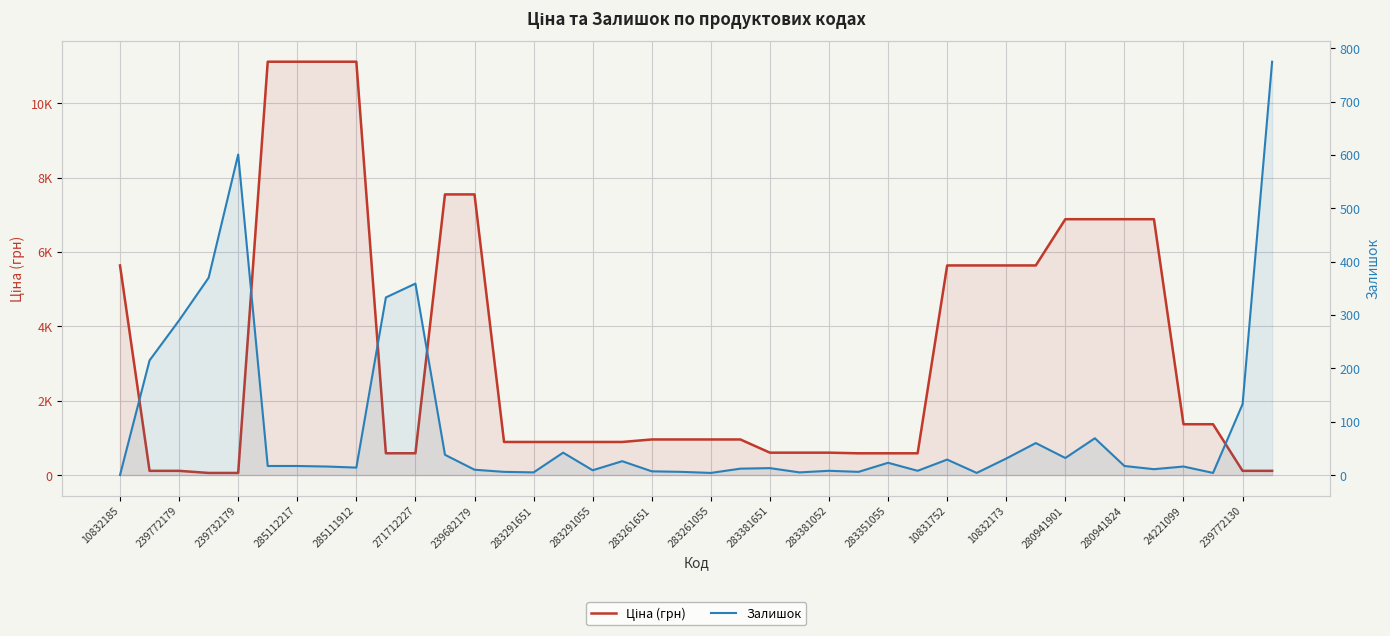

Is the value of Залишок at 239732179 greater than the value of Ціна (грн) at 37?

No